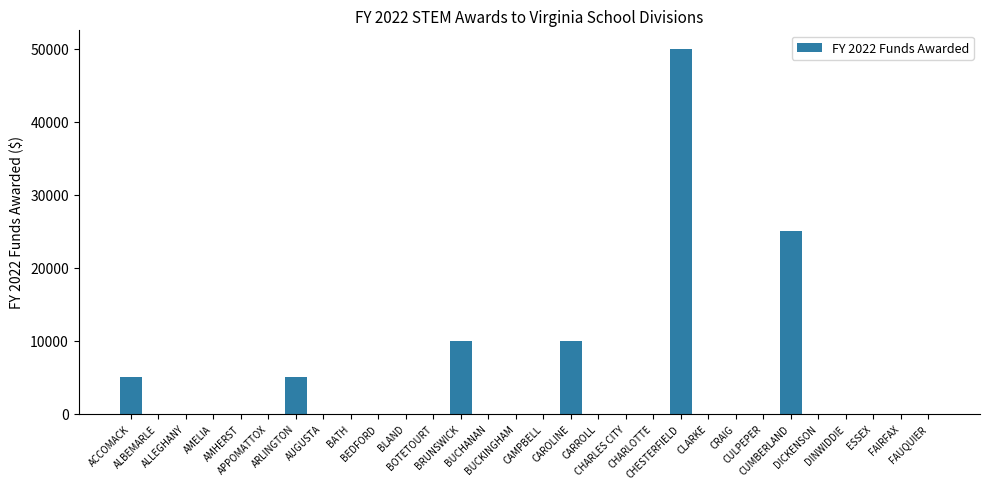

Reading left to right, transcribe all the data shown in this chart.

ACCOMACK=5000	ALBEMARLE=0	ALLEGHANY=0	AMELIA=0	AMHERST=0	APPOMATTOX=0	ARLINGTON=5000	AUGUSTA=0	BATH=0	BEDFORD=0	BLAND=0	BOTETOURT=0	BRUNSWICK=10000	BUCHANAN=0	BUCKINGHAM=0	CAMPBELL=0	CAROLINE=10000	CARROLL=0	CHARLES CITY=0	CHARLOTTE=0	CHESTERFIELD=50000	CLARKE=0	CRAIG=0	CULPEPER=0	CUMBERLAND=25000	DICKENSON=0	DINWIDDIE=0	ESSEX=0	FAIRFAX=0	FAUQUIER=0